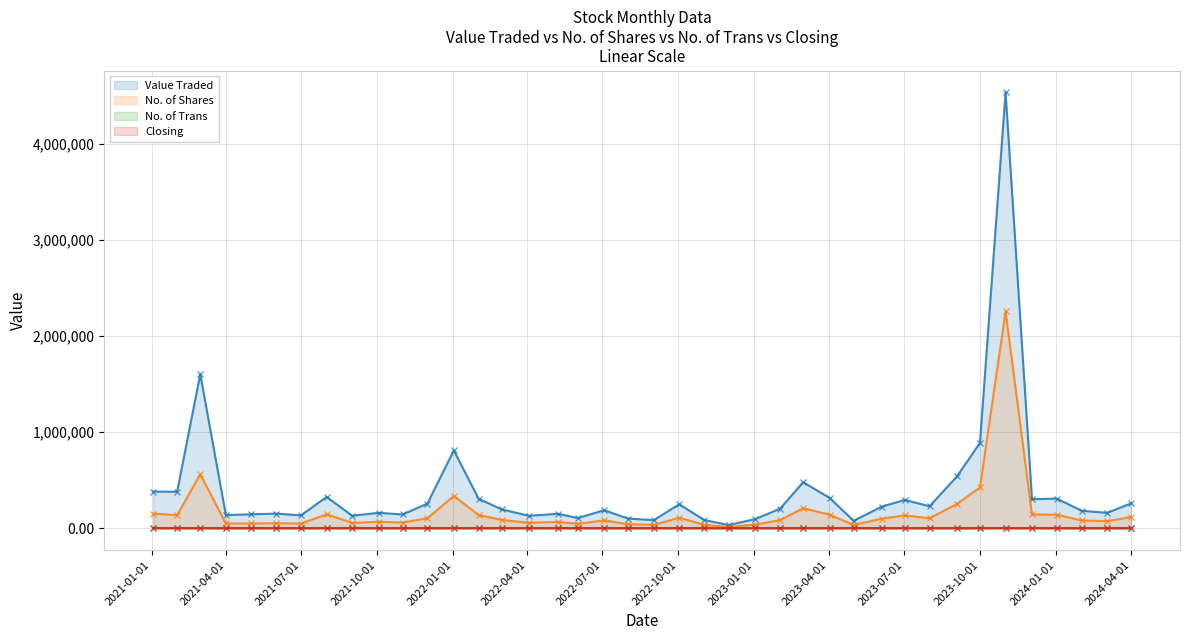

What is the value of the No. of Trans point at the 13th from the left?

83.0